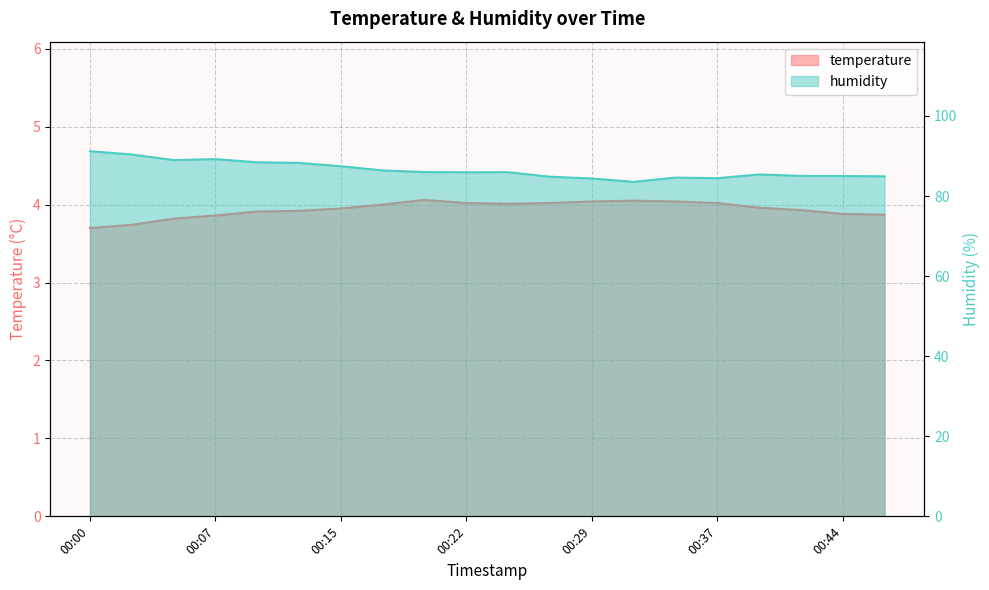

In temperature, how many points are lower than both neighbors (excluding endpoints)?

1